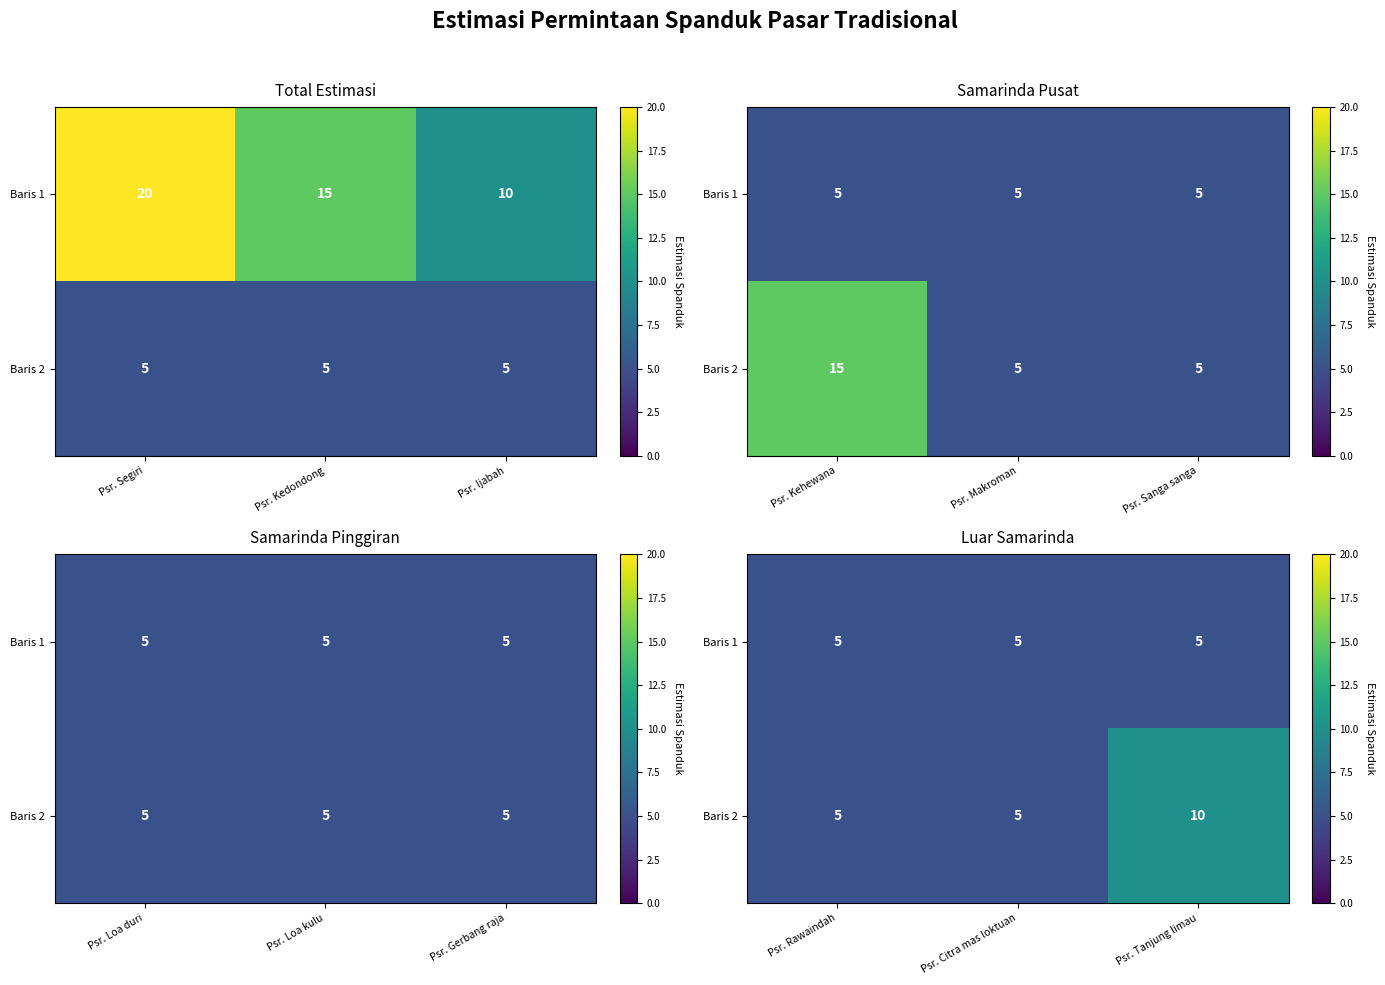

What is the difference between the highest and lowest values at Psr. Tanjung limau?

5